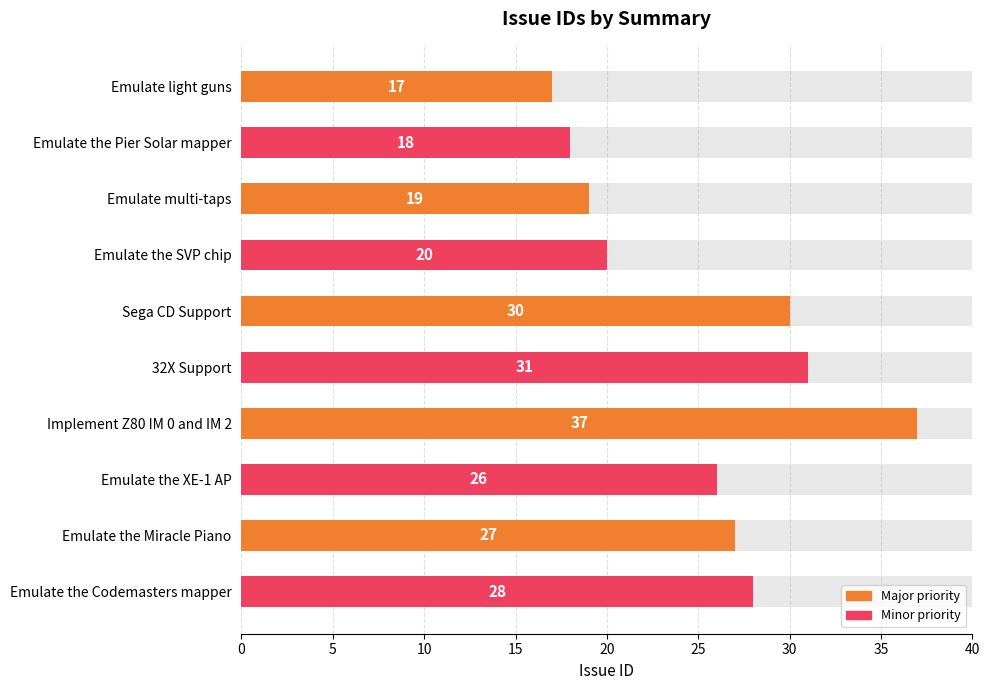

Between Emulate the SVP chip and Emulate the Pier Solar mapper, which is larger?

Emulate the SVP chip